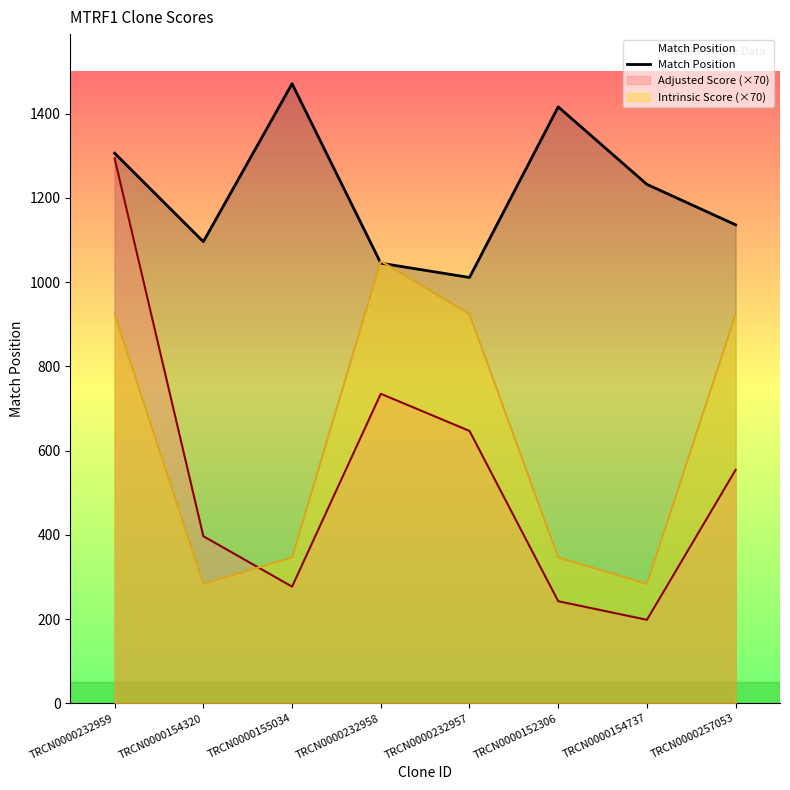

Reading left to right, list all the values displayed in this chart.

1306	1096	1471	1045	1011	1416	1232	1136